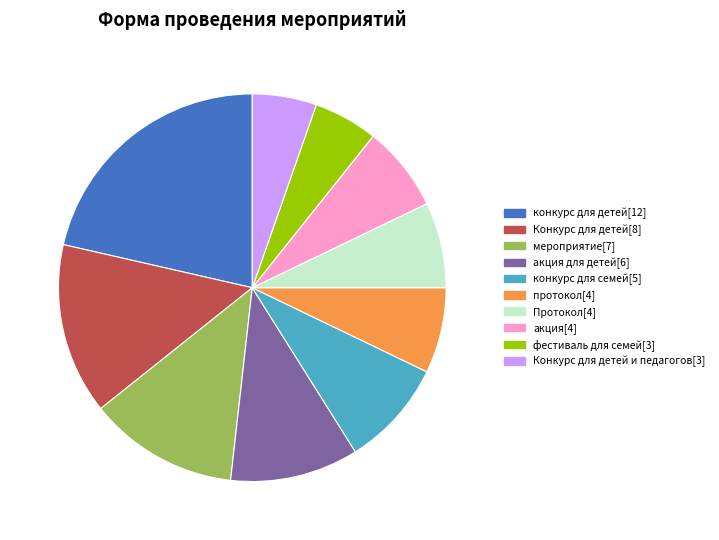

Is there any slice that represents more than half of the pie?

No